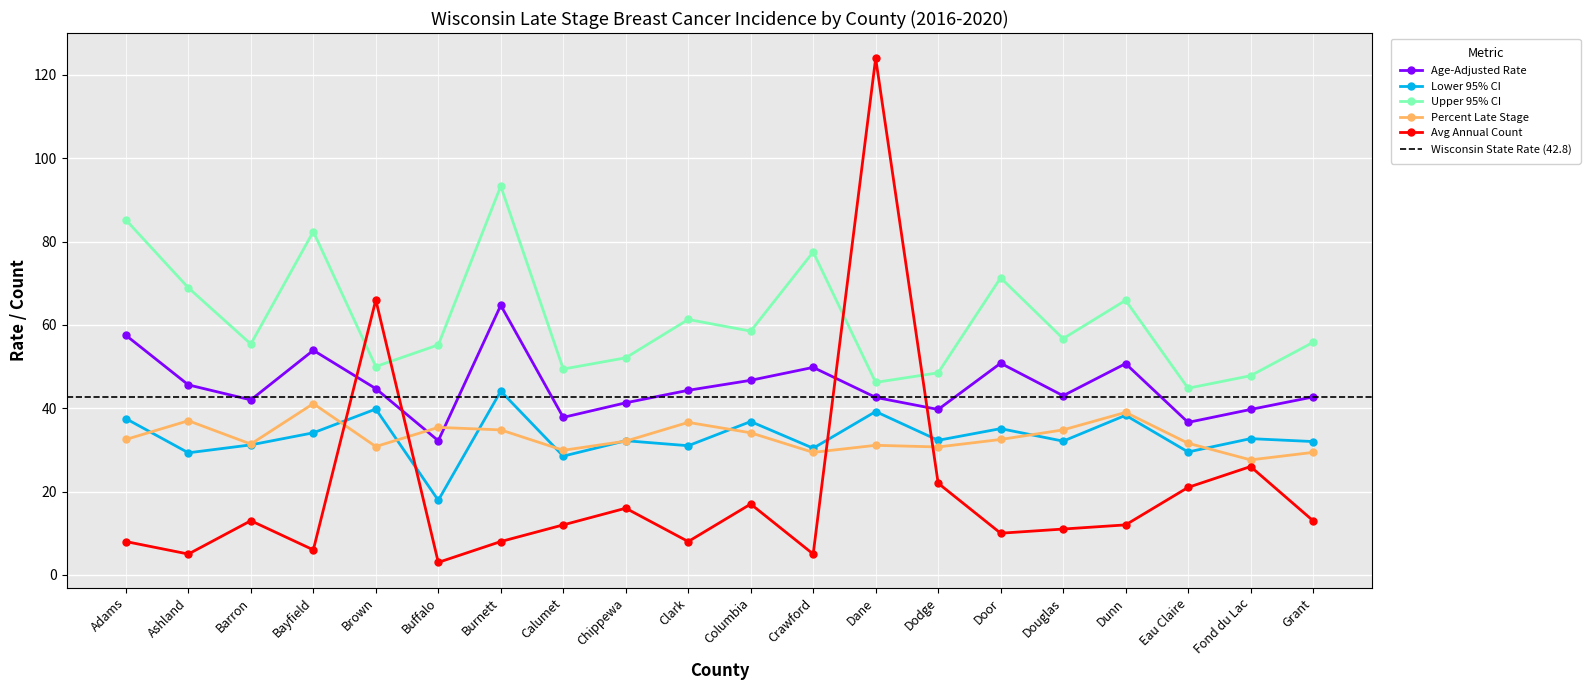

Which series has the largest total across all categories?

Upper 95% CI